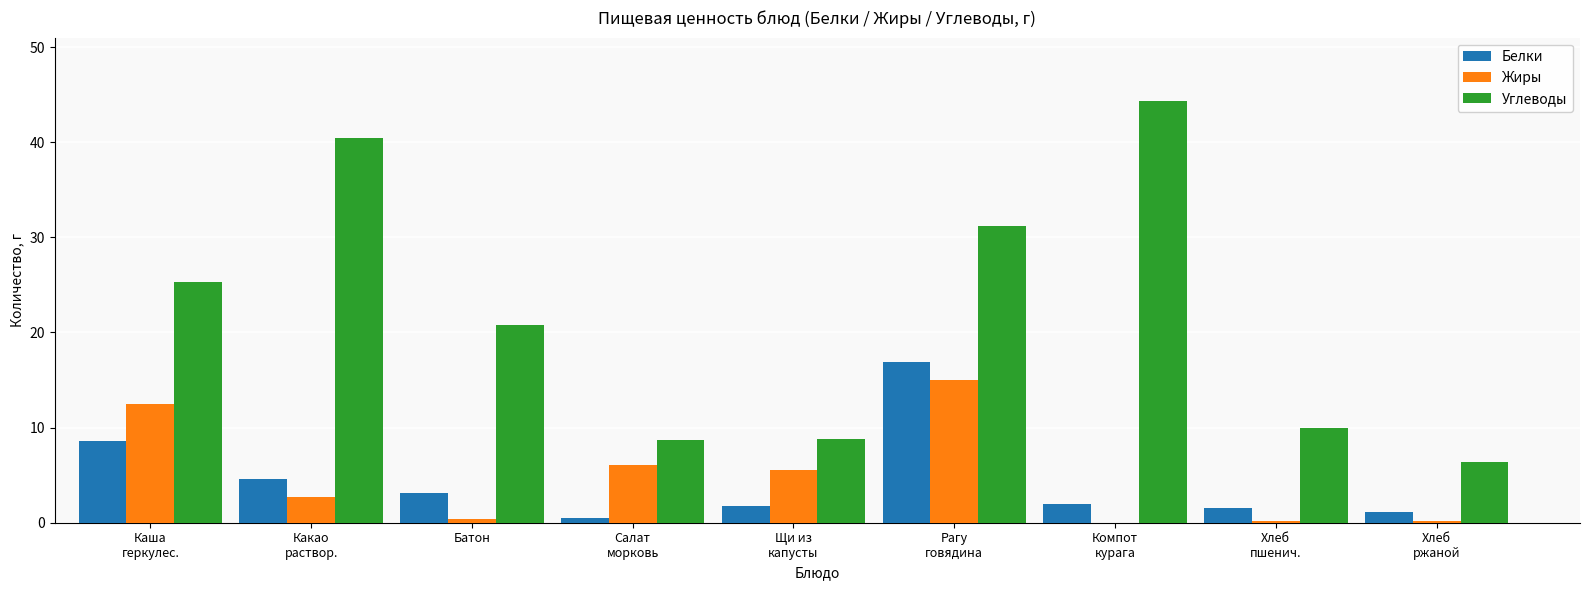

The Белки series shows 4.6 at Какао
раствор.. True or false?

True